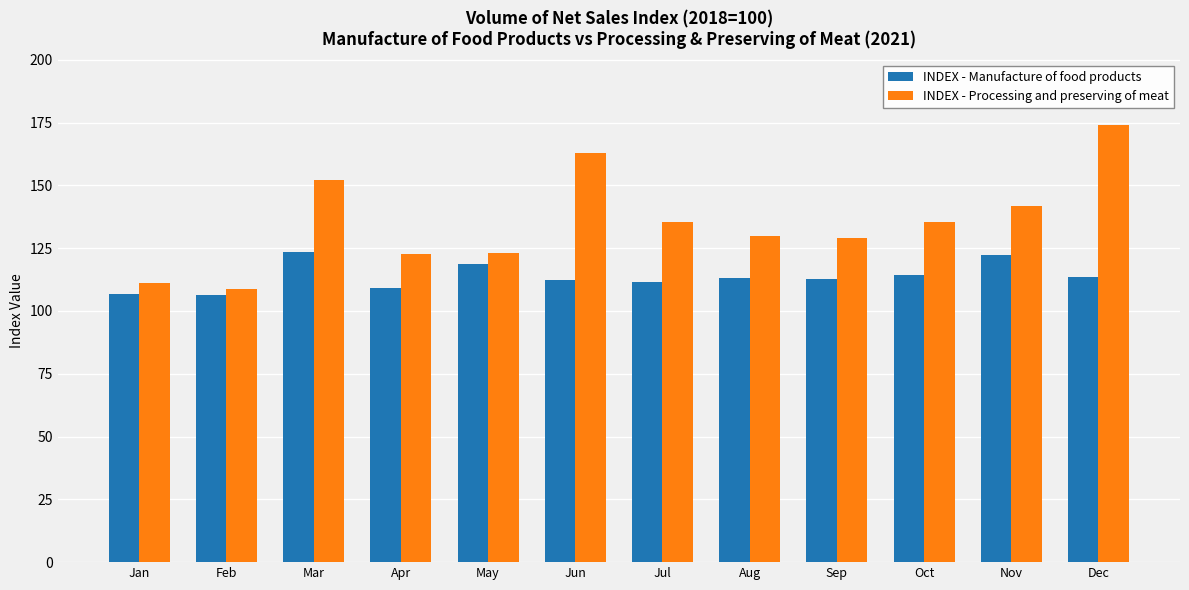

Which series has the largest range (max minus min)?

INDEX - Processing and preserving of meat